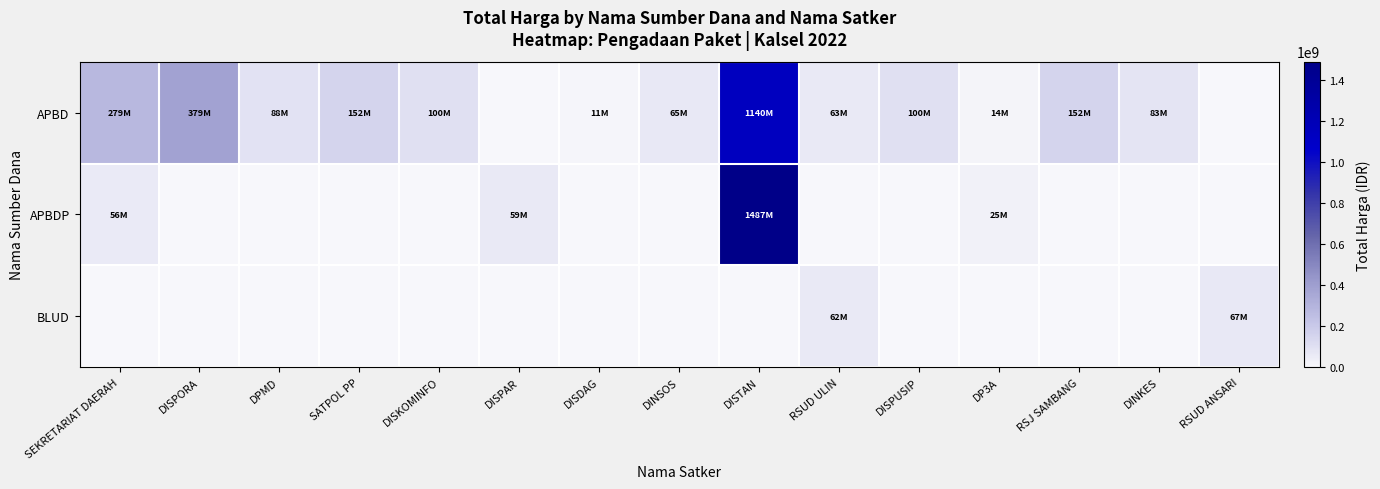

What is the greatest value displayed?

1486800150